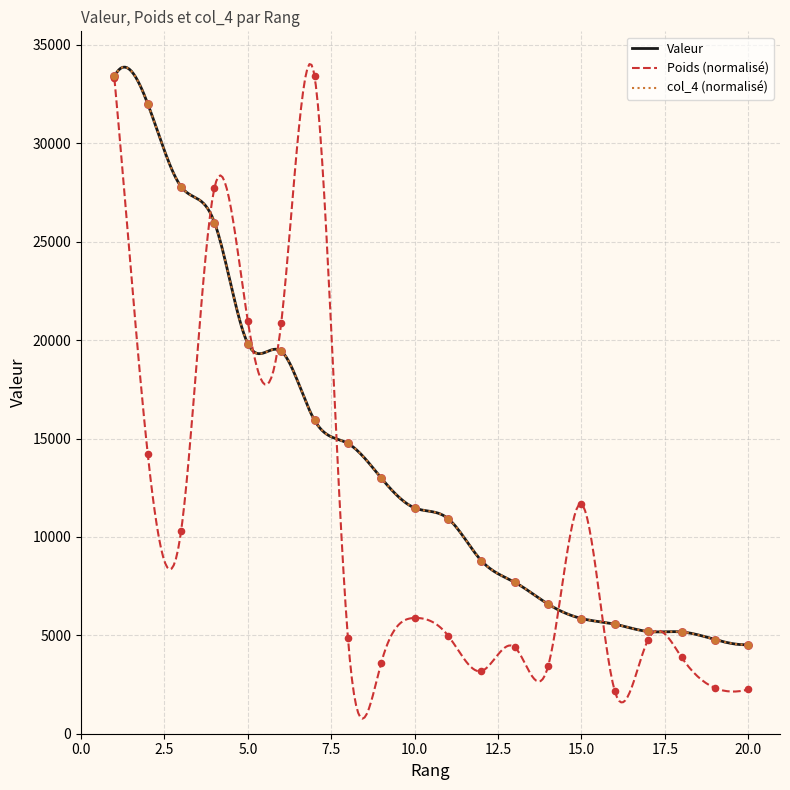

What are all the series names shown in the legend?

Valeur, Poids, col_4